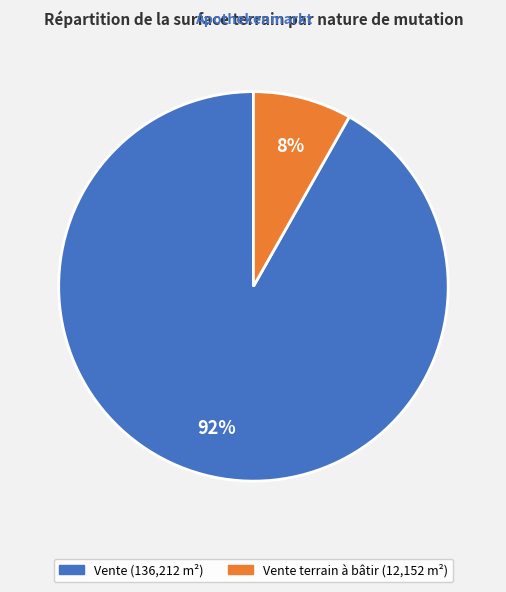

To the nearest percent, what is the difference between the largest and smallest slice percentages?

84%